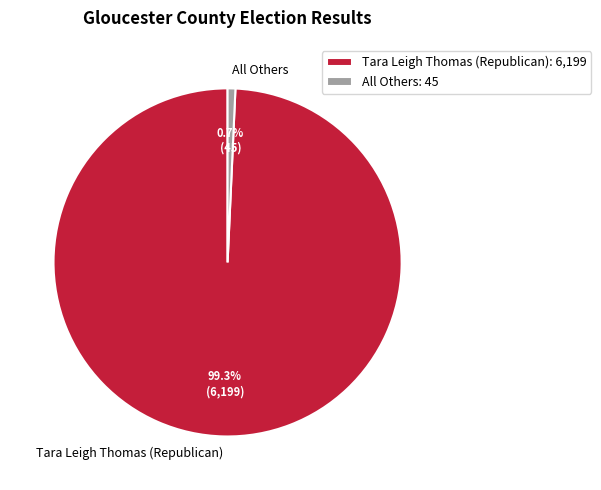

To the nearest percent, what is the difference between the largest and smallest slice percentages?

99%